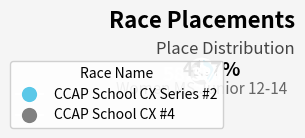

Is it true that CCAP School CX Series #2 is 48% of the pie?

False